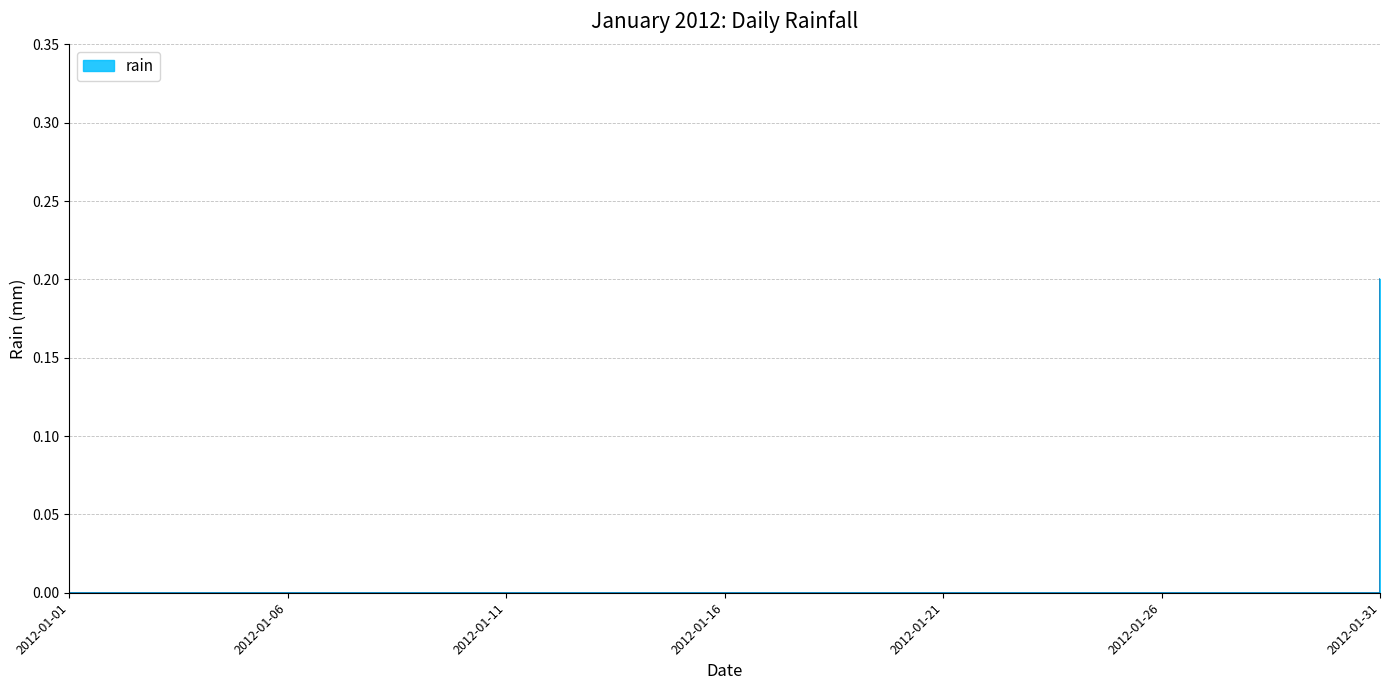

How many lines are shown in the chart?

1